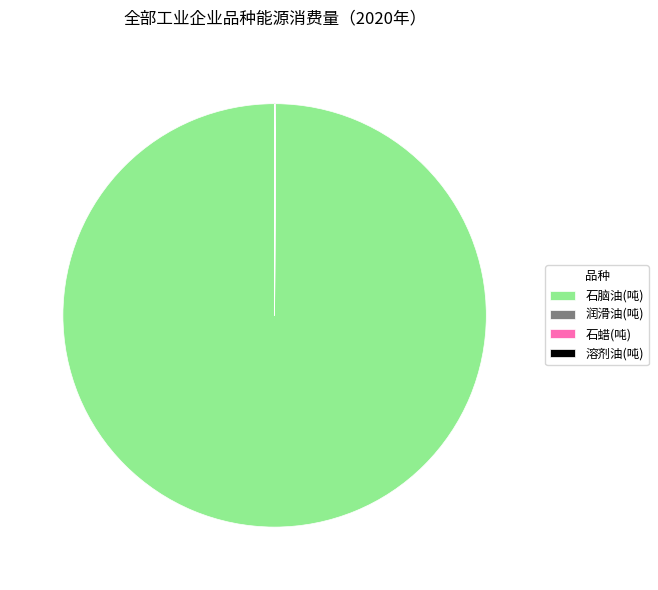

Is it true that 石脑油(吨) is 100% of the pie?

True